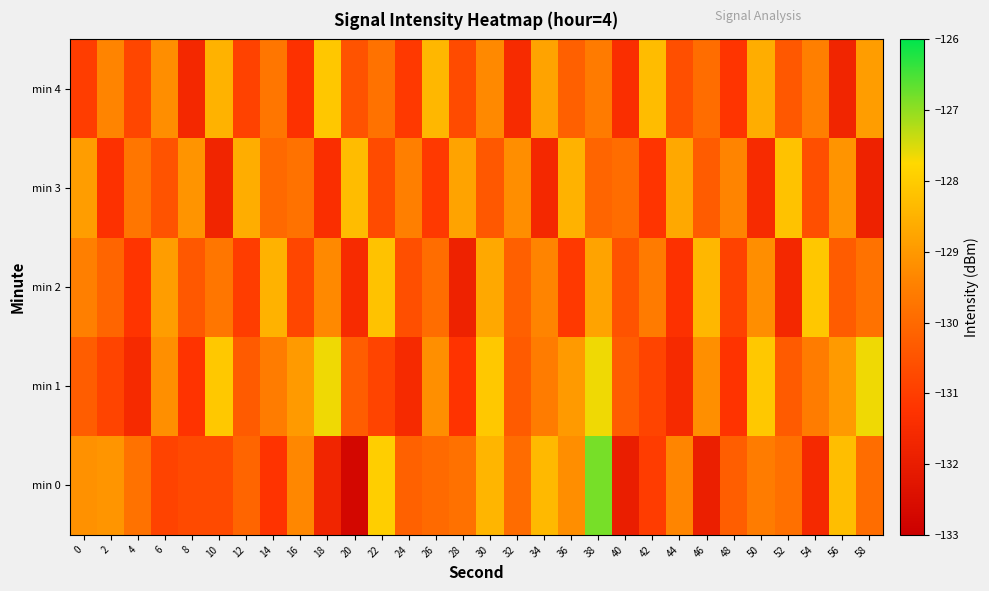

Reading right to left, transcribe all the data shown in this chart.

min 0: 58=-129.9	56=-128.3	54=-131.6	52=-129.8	50=-129.6	48=-130.3	46=-131.9	44=-129.4	42=-131.0	40=-132.0	38=-126.8	36=-129.2	34=-128.4	32=-129.9	30=-128.4	28=-129.8	26=-130.0	24=-130.2	22=-128.0	20=-132.7	18=-131.7	16=-129.3	14=-131.2	12=-130.1	10=-130.7	8=-130.7	6=-130.9	4=-129.8	2=-129.1	0=-129.2
min 1: 58=-127.7	56=-129.0	54=-129.6	52=-130.3	50=-128.1	48=-131.2	46=-129.2	44=-131.5	42=-130.8	40=-130.3	38=-127.7	36=-129.0	34=-129.6	32=-130.3	30=-128.1	28=-131.2	26=-129.2	24=-131.5	22=-130.8	20=-130.3	18=-127.7	16=-129.0	14=-129.6	12=-130.3	10=-128.1	8=-131.2	6=-129.2	4=-131.5	2=-130.8	0=-130.3
min 2: 58=-129.8	56=-130.3	54=-128.1	52=-131.6	50=-129.2	48=-130.9	46=-128.4	44=-131.3	42=-129.6	40=-130.5	38=-128.8	36=-131.1	34=-129.4	32=-130.2	30=-128.7	28=-131.8	26=-129.9	24=-130.6	22=-128.2	20=-131.5	18=-129.3	16=-130.8	14=-128.5	12=-131.0	10=-129.7	8=-130.4	6=-128.9	4=-131.2	2=-130.1	0=-129.5
min 3: 58=-131.8	56=-129.1	54=-130.6	52=-128.2	50=-131.5	48=-129.4	46=-130.3	44=-128.7	42=-131.2	40=-129.9	38=-130.1	36=-128.5	34=-131.6	32=-129.2	30=-130.4	28=-128.8	26=-131.1	24=-129.5	22=-130.7	20=-128.3	18=-131.4	16=-129.8	14=-130.0	12=-128.6	10=-131.7	8=-129.1	6=-130.5	4=-129.7	2=-131.3	0=-128.9
min 4: 58=-128.9	56=-131.7	54=-129.5	52=-130.4	50=-128.6	48=-131.2	46=-129.9	44=-130.6	42=-128.3	40=-131.4	38=-129.6	36=-130.2	34=-128.8	32=-131.5	30=-129.3	28=-130.7	26=-128.4	24=-131.1	22=-129.8	20=-130.5	18=-128.1	16=-131.3	14=-129.7	12=-130.9	10=-128.5	8=-131.6	6=-129.2	4=-130.8	2=-129.4	0=-131.0